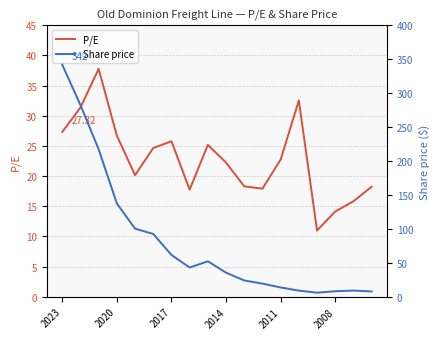

What is the total value across all series at 2017?

87.4